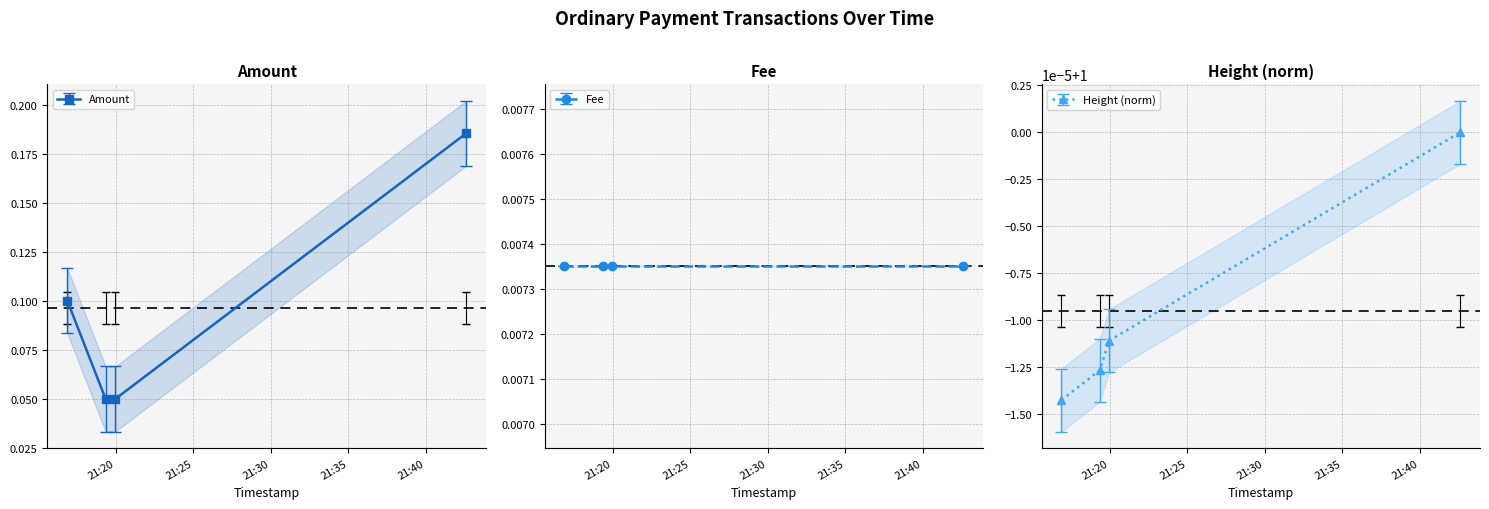

What is the average value?

0.1